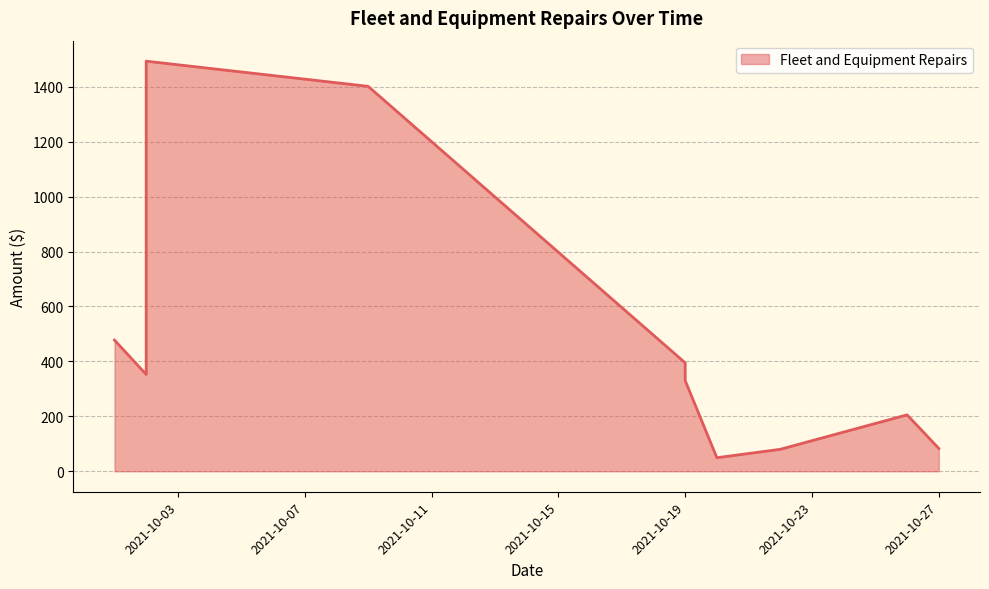

Is it true that the value at 2021-10-27 is 140.9?

False